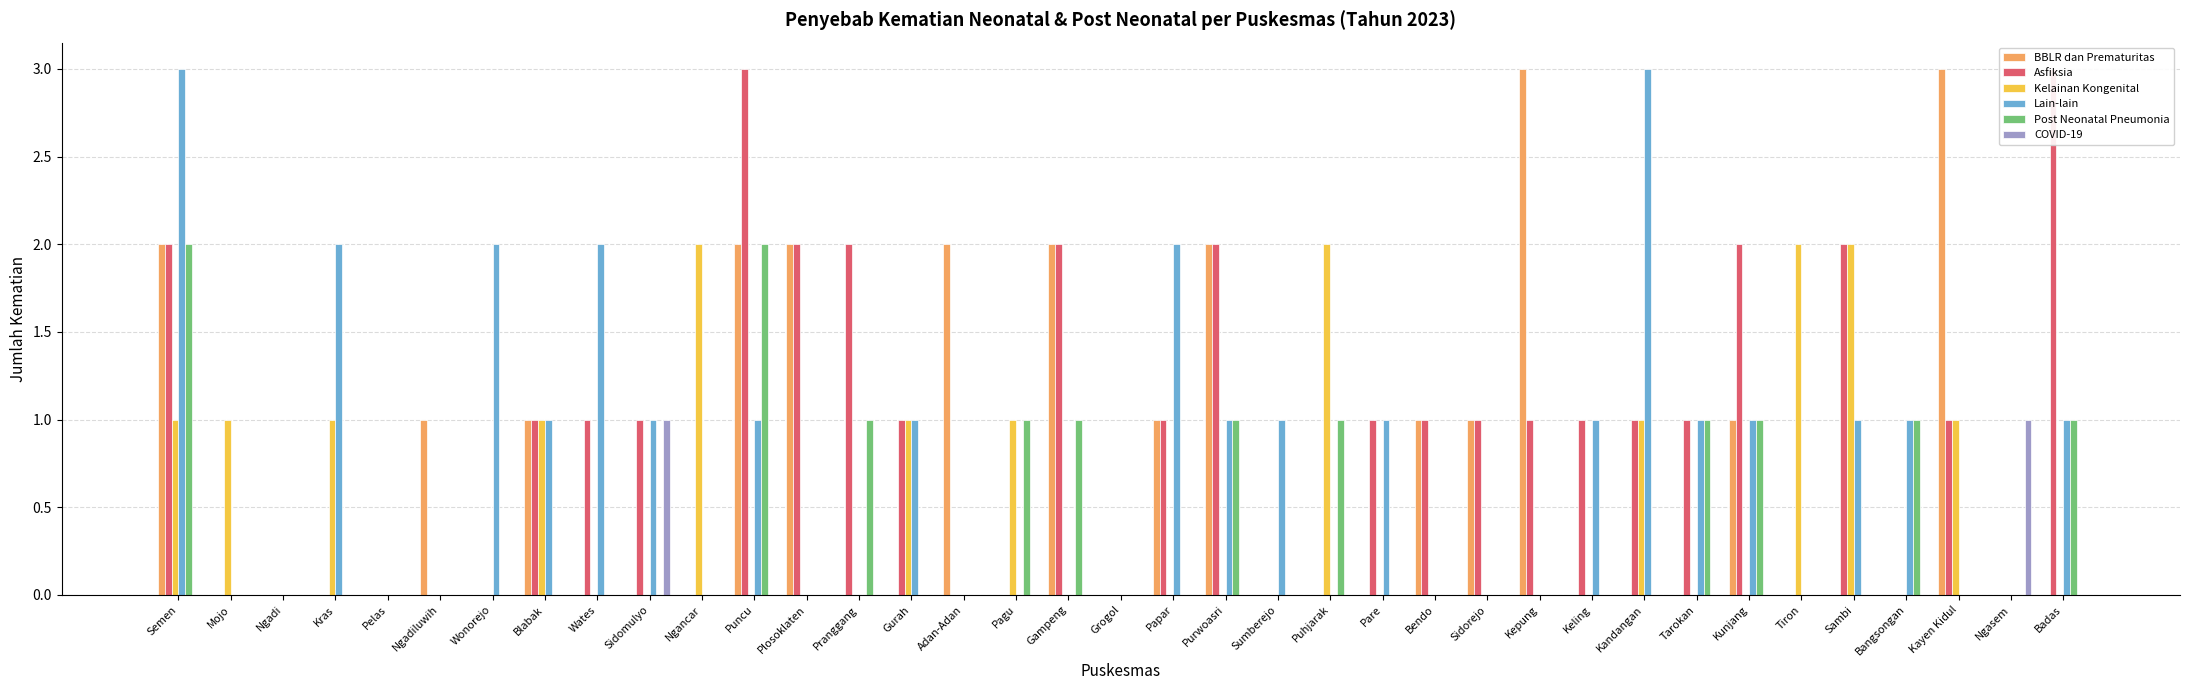

Is the value of COVID-19 at Grogol greater than the value of Kelainan Kongenital at Pare?

No